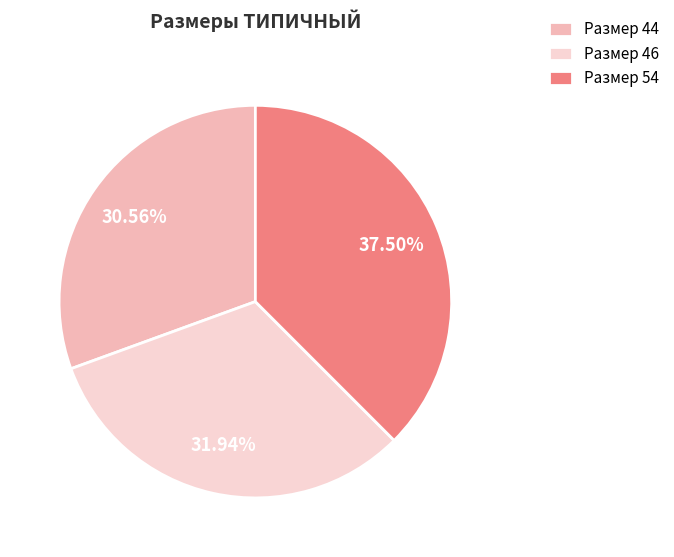

Is there any slice that represents more than half of the pie?

No